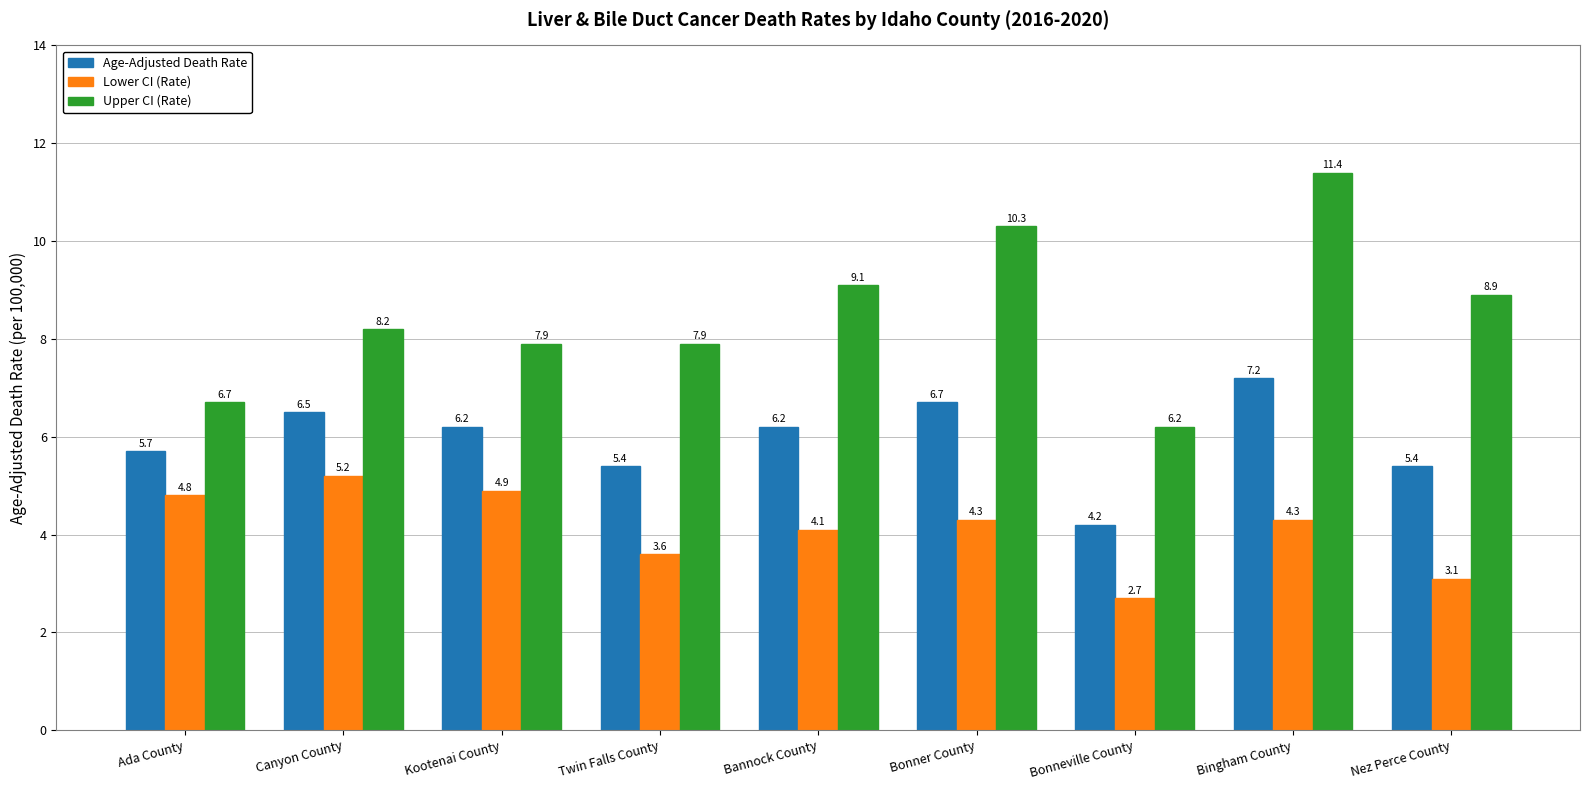

What is the maximum value shown in the chart?

11.4